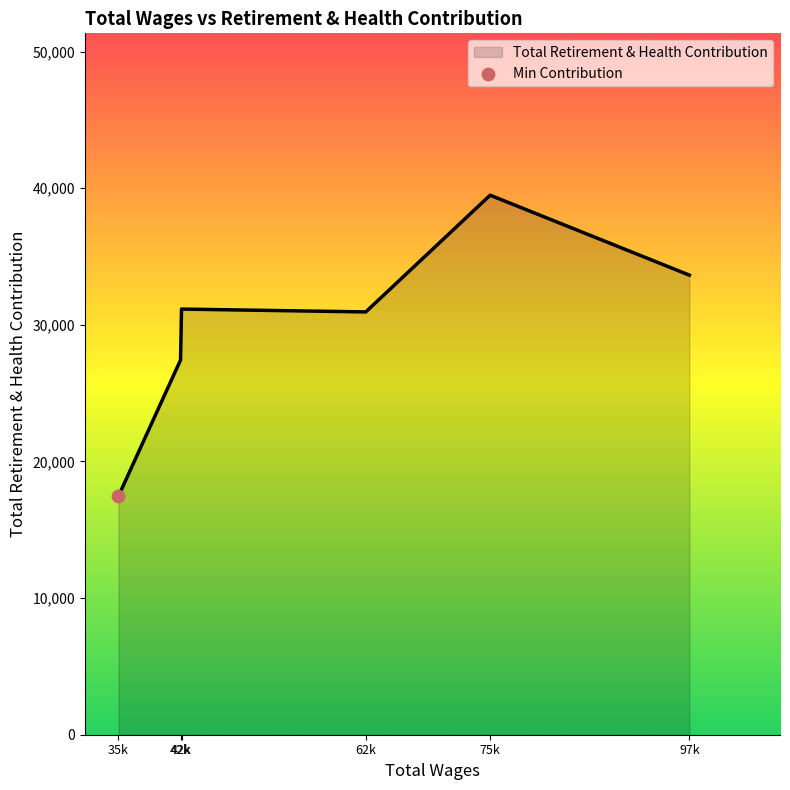

How many lines are shown in the chart?

1